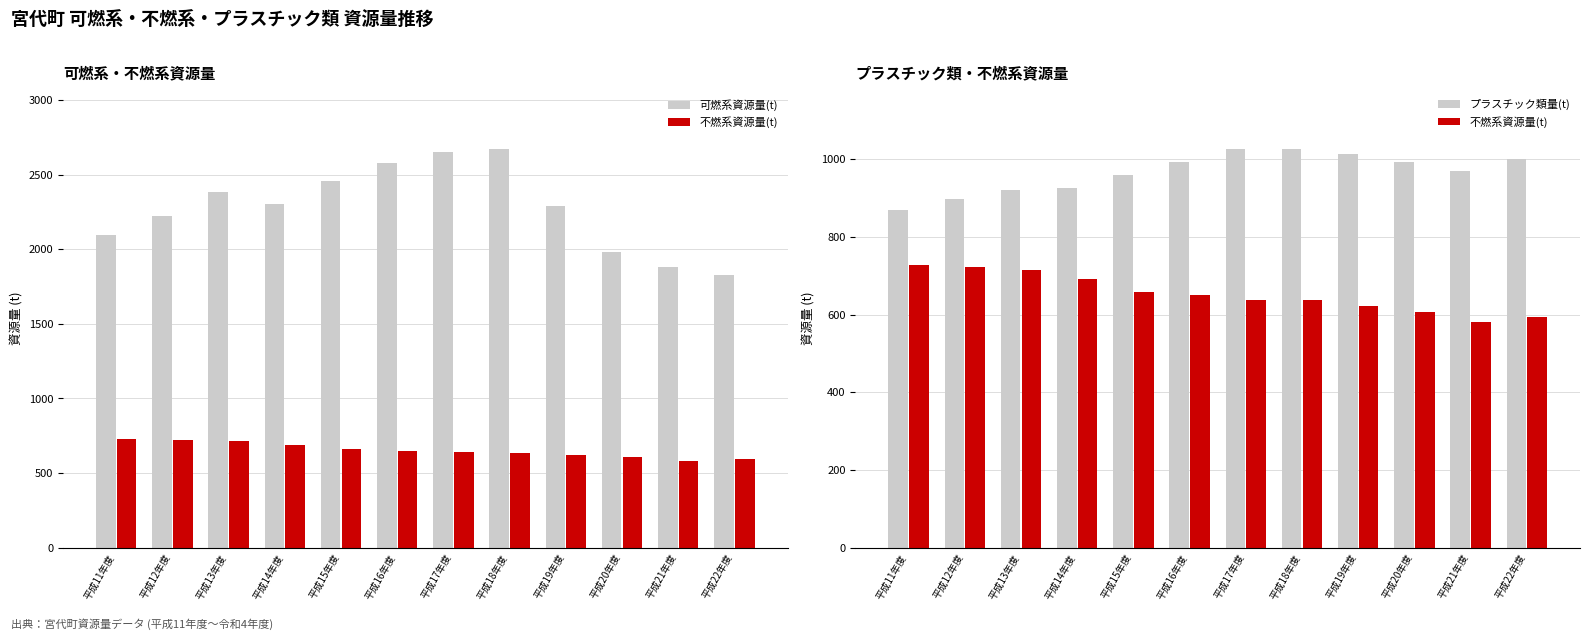

What is the label of the 12th bar from the right?

平成11年度